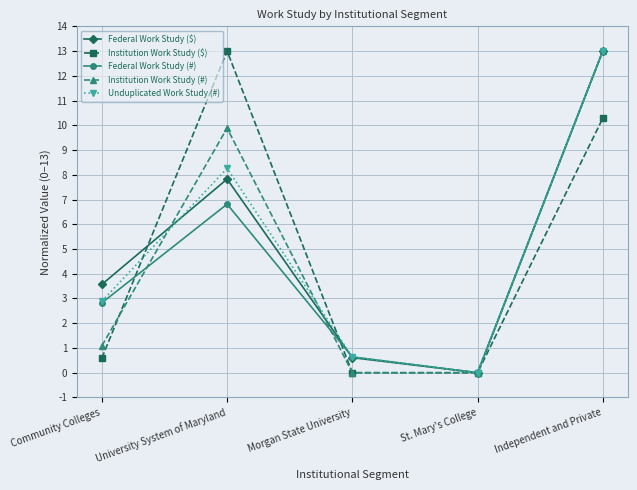

What position from the left is St. Mary's College?

4